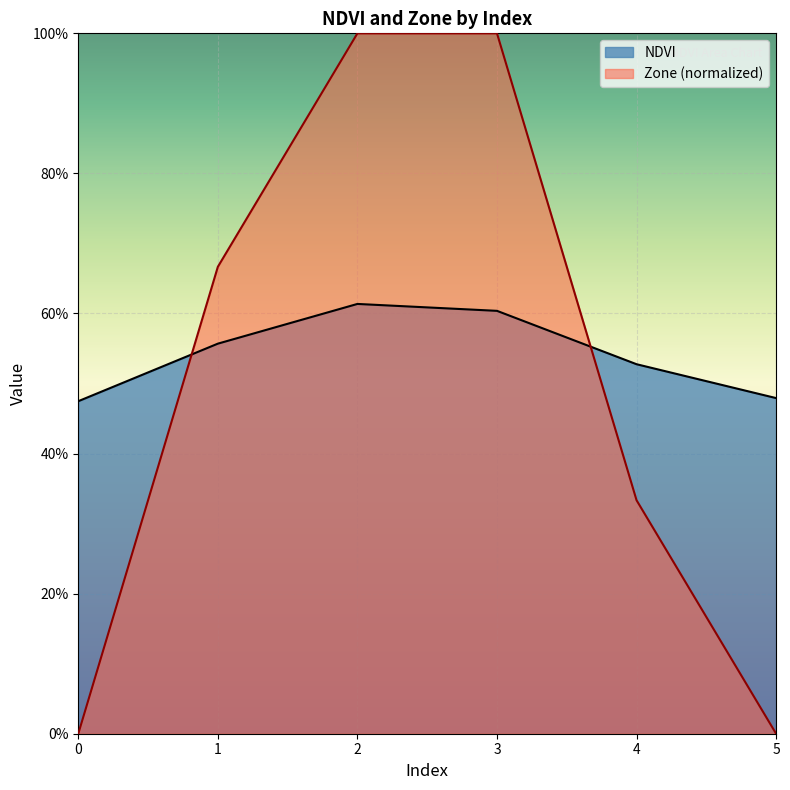

At which category is the sum across all series the highest?

2